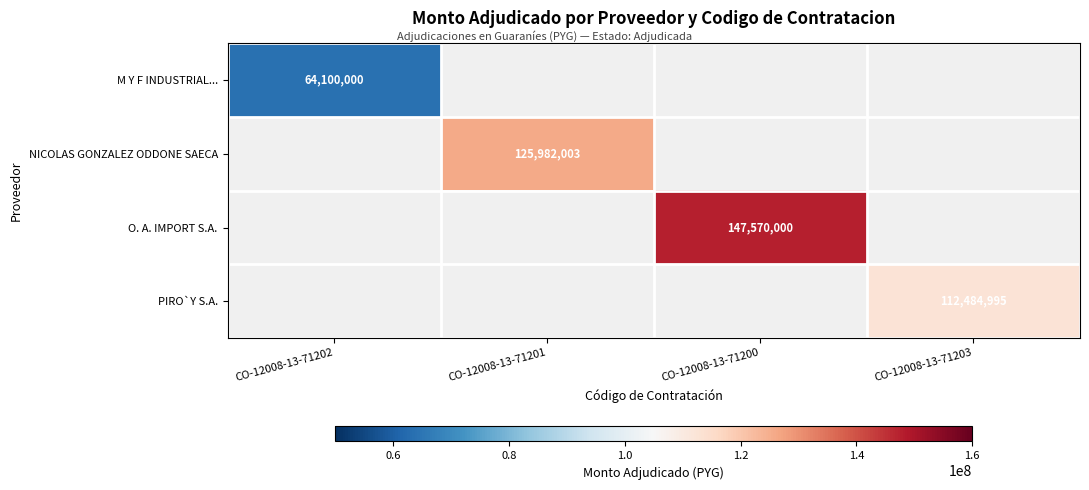

List the labels in order of PIRO`Y S.A. value, smallest first.

CO-12008-13-71202, CO-12008-13-71201, CO-12008-13-71200, CO-12008-13-71203